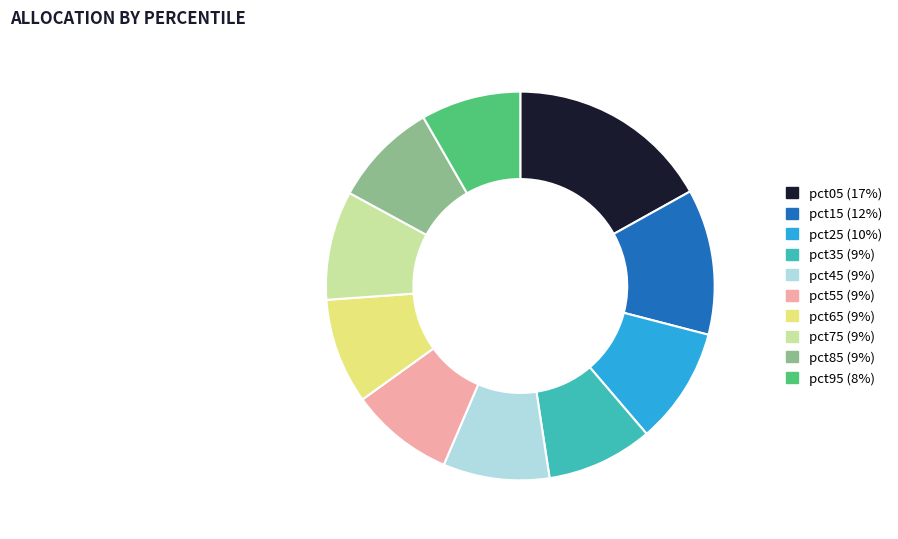

Does any single category account for the majority?

No